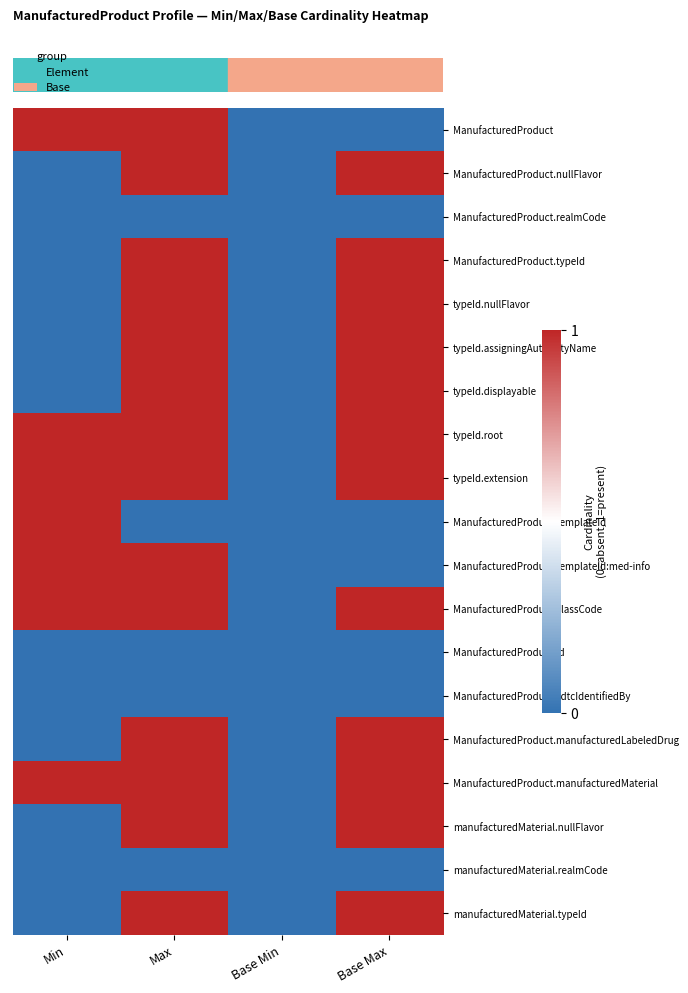

Count the number of categories in the chart.

4